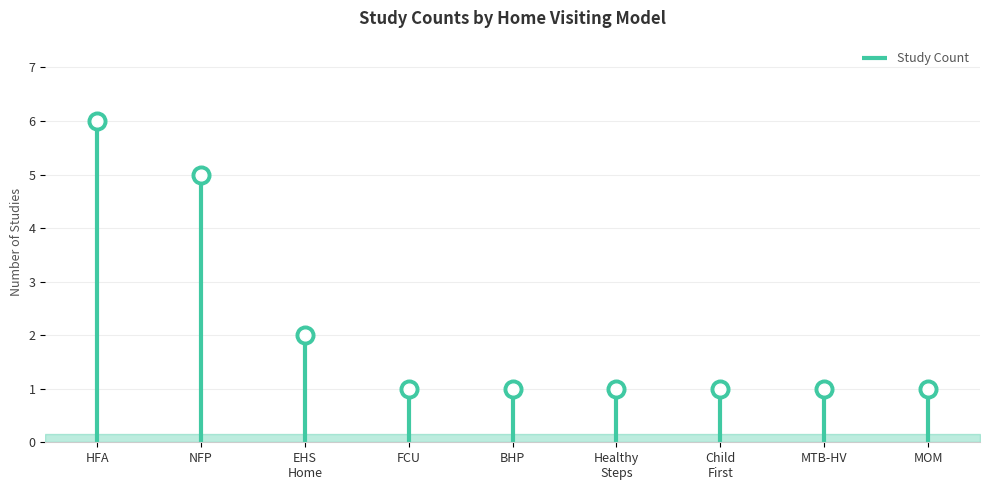

Between Healthy Steps and MOM, which is larger?

Healthy Steps